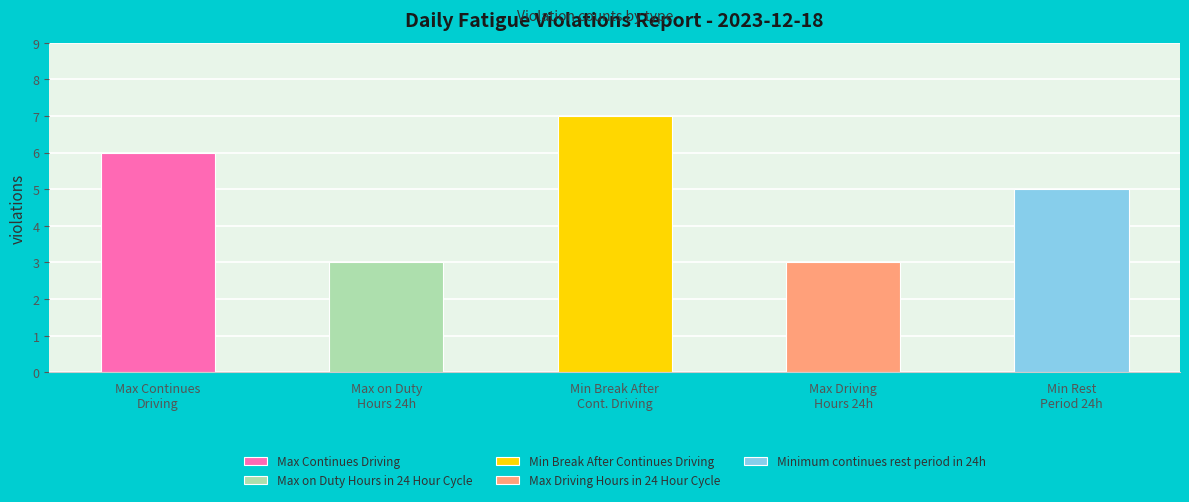

What is the label of the 2nd bar from the right?

Max Driving Hours in 24 Hour Cycle